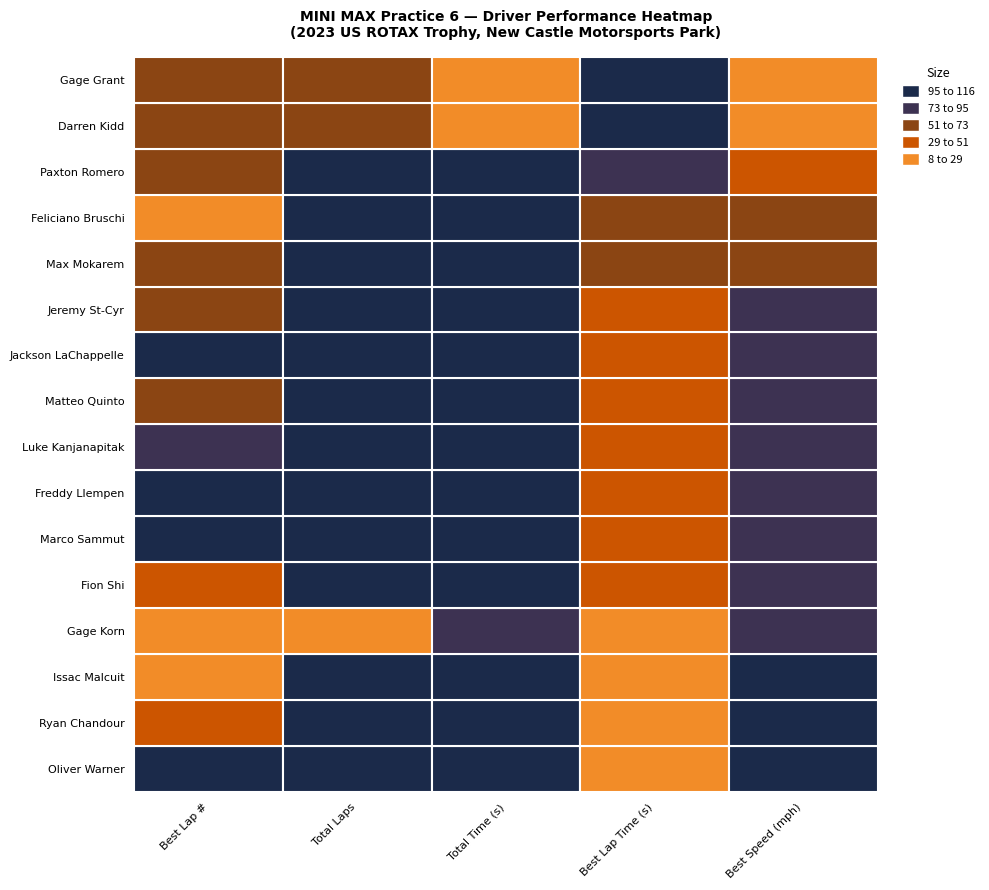

What is the average value of the Max Mokarem series?

185.8